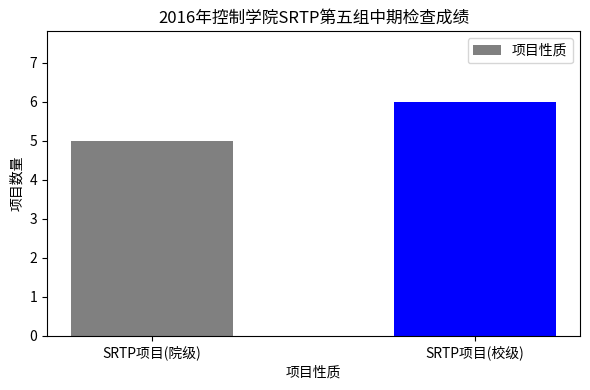

What is the average value?

6